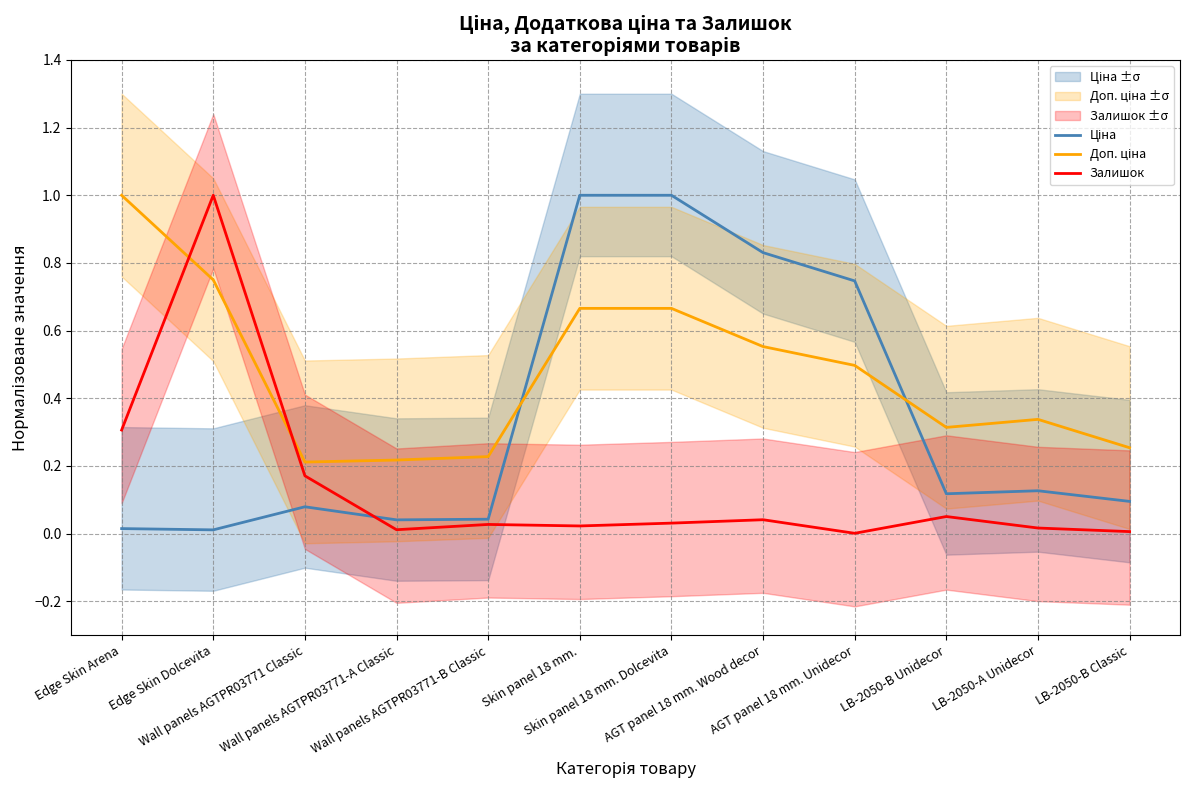

Between AGT panel 18 mm. Wood decor and LB-2050-A Unidecor, which series saw the biggest shift?

Ціна